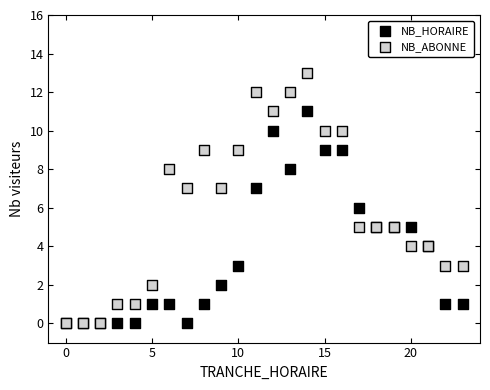

What are all the series names shown in the legend?

NB_HORAIRE, NB_ABONNE